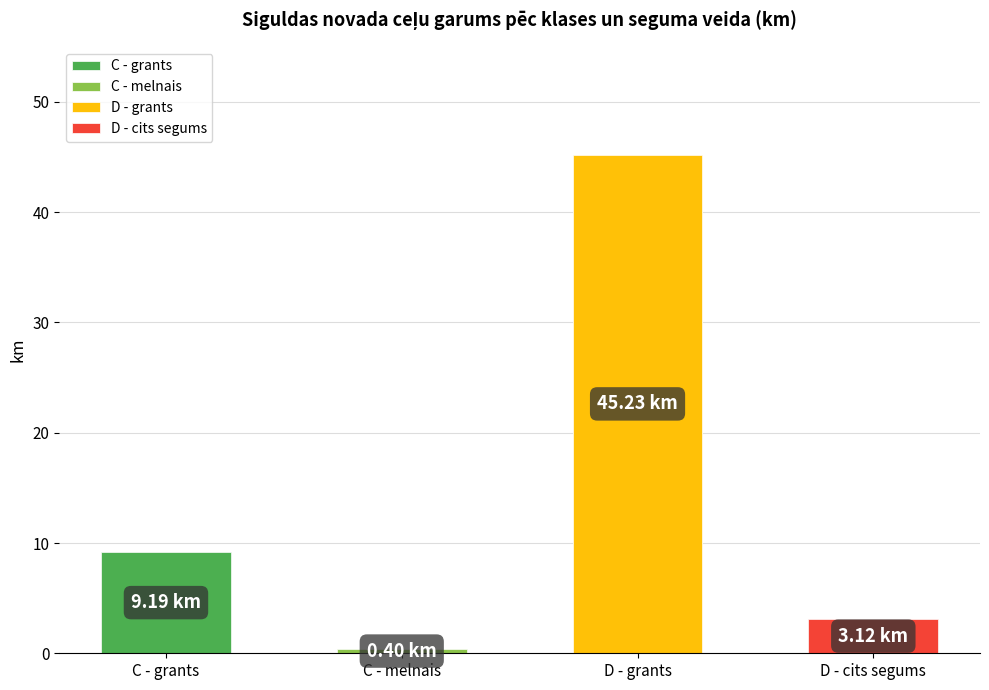

Approximately how many times larger is the value at D - cits segums compared to C - grants?

0.3